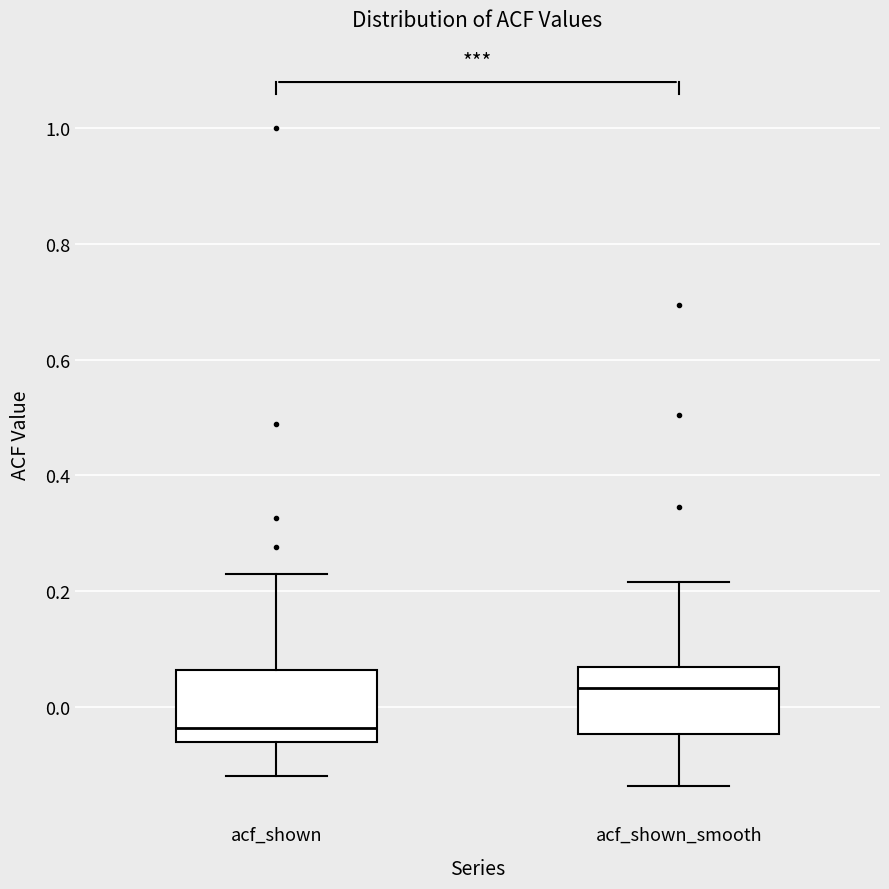

Reading left to right, read every box against the y-axis: the position of its median line, the range the box covers, and the ends of its whiskers. The values are not printed on the chart, so give them approximately, as read against the axis.

acf_shown: median -0.04, box -0.06 to 0.06, whiskers -0.12 to 0.24
acf_shown_smooth: median 0.04, box -0.04 to 0.06, whiskers -0.14 to 0.22